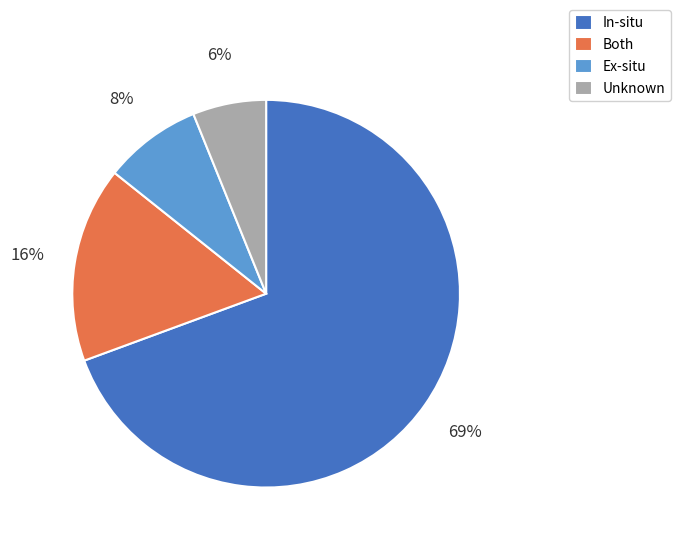

What is the ratio of the value at Both to the value at Unknown?

2.7